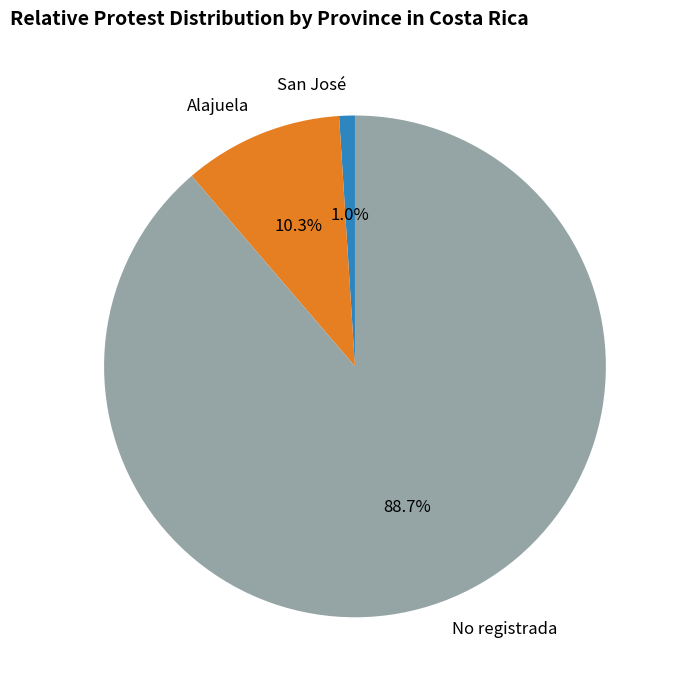

What percentage is the San José slice, to the nearest percent?

1%